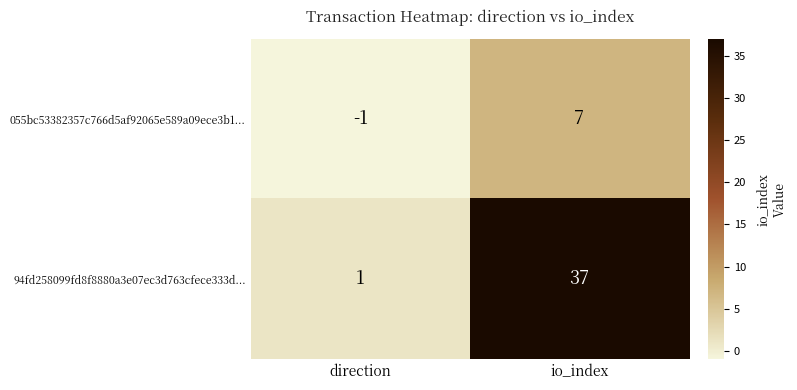

Reading left to right, what are all the values shown in this chart?

055bc53382357c766d5af92065e589a09ece3b1...: direction=-1	io_index=7
94fd258099fd8f8880a3e07ec3d763cfece333d...: direction=1	io_index=37